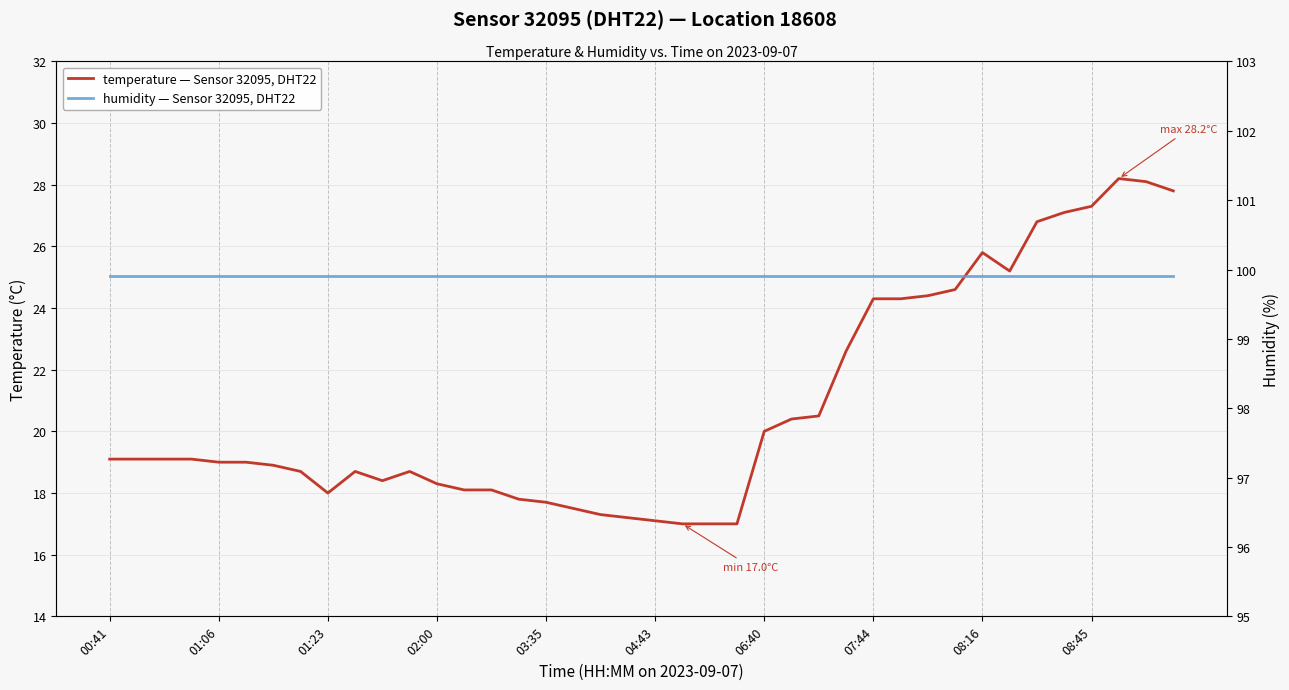

What is the average value of the temperature — Sensor 32095, DHT22 series?

20.8